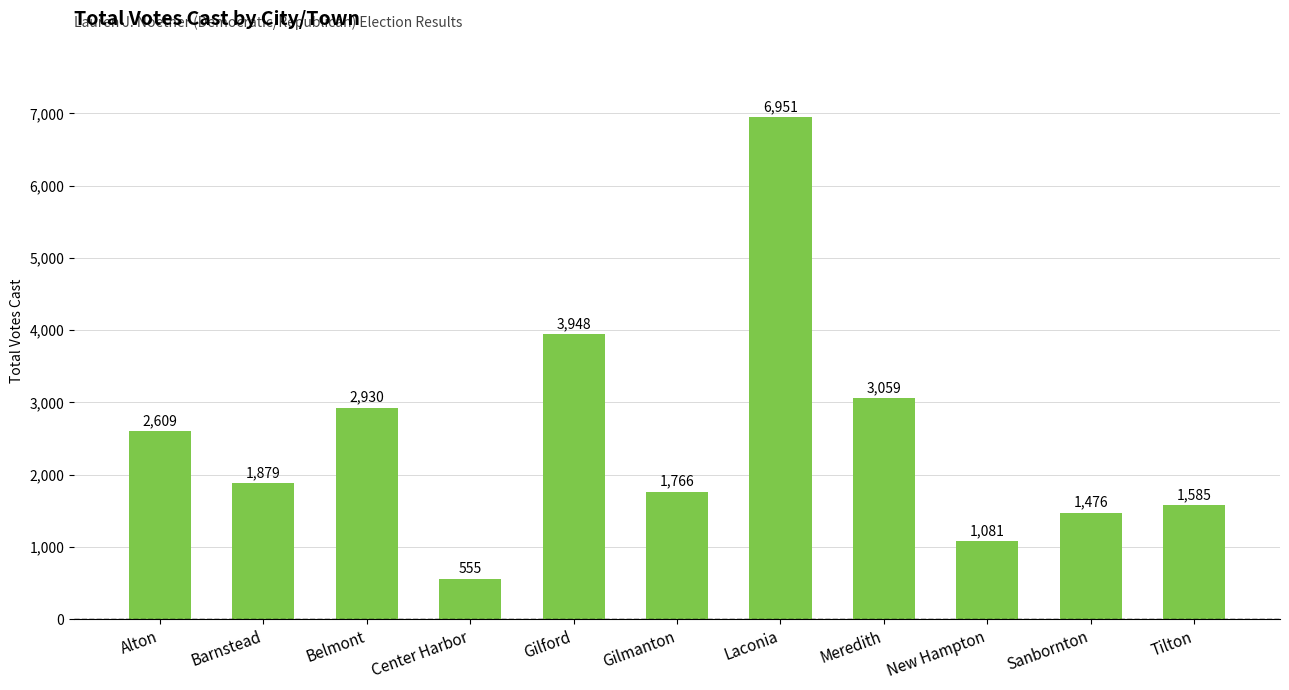

Reading left to right, transcribe all the data shown in this chart.

Alton=2609	Barnstead=1879	Belmont=2930	Center Harbor=555	Gilford=3948	Gilmanton=1766	Laconia=6951	Meredith=3059	New Hampton=1081	Sanbornton=1476	Tilton=1585